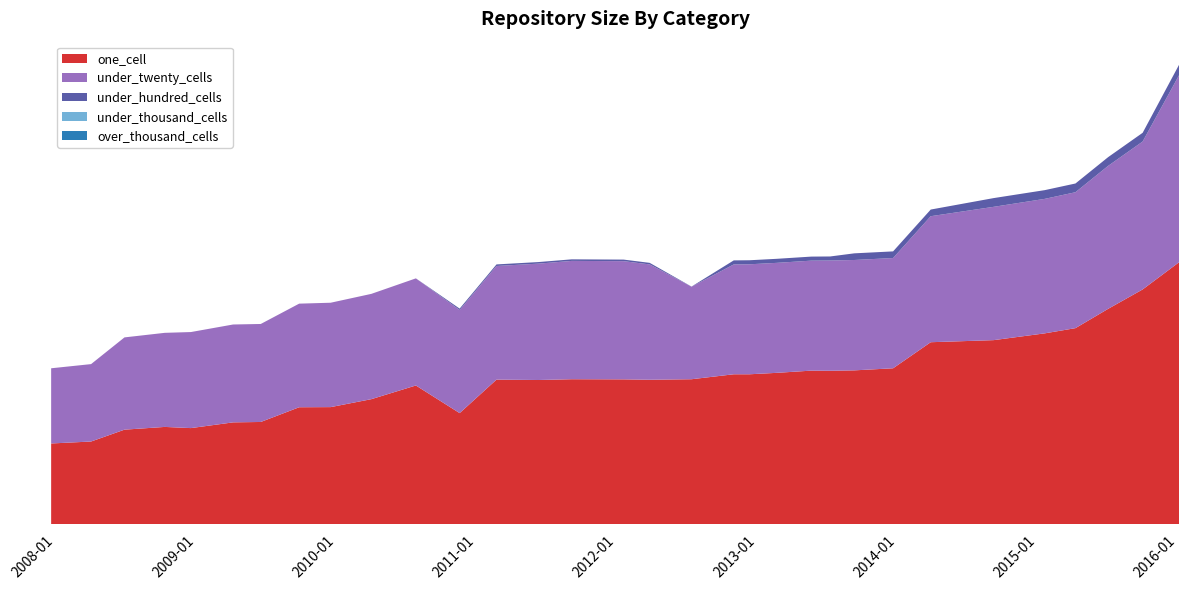

Reading left to right, what are all the values shown in this chart?

one_cell: 2007-12-19=619	2008-04-01=634	2008-06-27=725	2008-10-10=746	2008-12-17=737	2009-04-06=781	2009-06-17=784	2009-09-25=897	2009-12-16=898	2010-04-01=959	2010-07-26=1064	2010-11-17=852	2011-02-21=1109	2011-06-10=1106	2011-09-05=1112	2012-01-18=1111	2012-03-26=1108	2012-07-13=1112	2012-10-31=1150	2012-12-11=1150	2013-02-20=1161	2013-05-21=1178	2013-07-09=1177	2013-09-10=1180	2013-12-20=1196	2014-03-28=1396	2014-09-08=1412	2015-01-19=1464	2015-04-09=1504	2015-07-03=1652	2015-10-01=1801	2016-01-04=2010
under_twenty_cells: 2007-12-19=577	2008-04-01=594	2008-06-27=708	2008-10-10=722	2008-12-17=737	2009-04-06=751	2009-06-17=752	2009-09-25=795	2009-12-16=801	2010-04-01=808	2010-07-26=822	2010-11-17=791	2011-02-21=872	2011-06-10=893	2011-09-05=908	2012-01-18=907	2012-03-26=885	2012-07-13=710	2012-10-31=843	2012-12-11=844	2013-02-20=844	2013-05-21=844	2013-07-09=846	2013-09-10=847	2013-12-20=846	2014-03-28=967	2014-09-08=1023	2015-01-19=1032	2015-04-09=1043	2015-07-03=1097	2015-10-01=1135	2016-01-04=1436
under_hundred_cells: 2007-12-19=0	2008-04-01=0	2008-06-27=0	2008-10-10=0	2008-12-17=0	2009-04-06=0	2009-06-17=0	2009-09-25=0	2009-12-16=0	2010-04-01=0	2010-07-26=0	2010-11-17=11	2011-02-21=12	2011-06-10=12	2011-09-05=12	2012-01-18=12	2012-03-26=12	2012-07-13=1	2012-10-31=31	2012-12-11=31	2013-02-20=31	2013-05-21=31	2013-07-09=31	2013-09-10=51	2013-12-20=51	2014-03-28=51	2014-09-08=67	2015-01-19=67	2015-04-09=67	2015-07-03=67	2015-10-01=67	2016-01-04=80
under_thousand_cells: 2007-12-19=0	2008-04-01=0	2008-06-27=0	2008-10-10=0	2008-12-17=0	2009-04-06=0	2009-06-17=0	2009-09-25=0	2009-12-16=0	2010-04-01=0	2010-07-26=0	2010-11-17=0	2011-02-21=0	2011-06-10=0	2011-09-05=0	2012-01-18=0	2012-03-26=0	2012-07-13=0	2012-10-31=0	2012-12-11=0	2013-02-20=0	2013-05-21=0	2013-07-09=0	2013-09-10=0	2013-12-20=0	2014-03-28=0	2014-09-08=0	2015-01-19=0	2015-04-09=0	2015-07-03=0	2015-10-01=0	2016-01-04=0
over_thousand_cells: 2007-12-19=0	2008-04-01=0	2008-06-27=0	2008-10-10=0	2008-12-17=0	2009-04-06=0	2009-06-17=0	2009-09-25=0	2009-12-16=0	2010-04-01=0	2010-07-26=0	2010-11-17=0	2011-02-21=0	2011-06-10=0	2011-09-05=0	2012-01-18=0	2012-03-26=0	2012-07-13=0	2012-10-31=0	2012-12-11=0	2013-02-20=0	2013-05-21=0	2013-07-09=0	2013-09-10=0	2013-12-20=0	2014-03-28=0	2014-09-08=0	2015-01-19=0	2015-04-09=0	2015-07-03=0	2015-10-01=0	2016-01-04=0